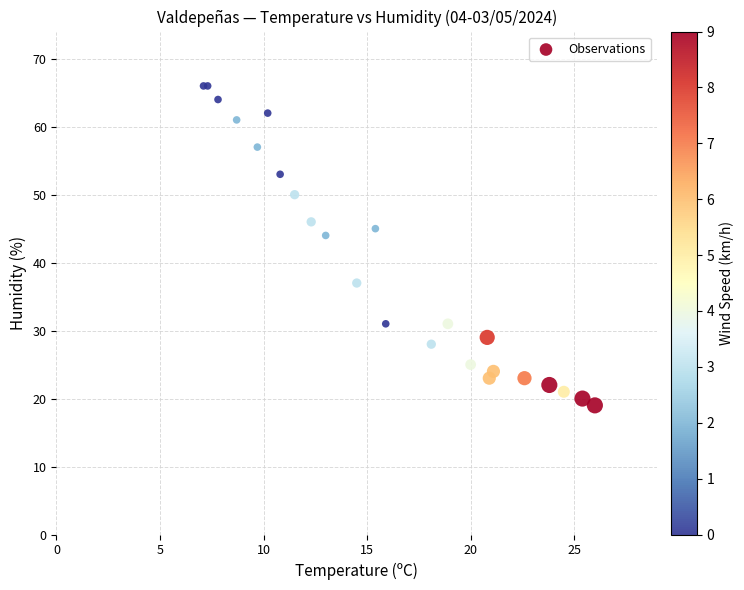

What Y value in the scatter plot is closest to 42?

44